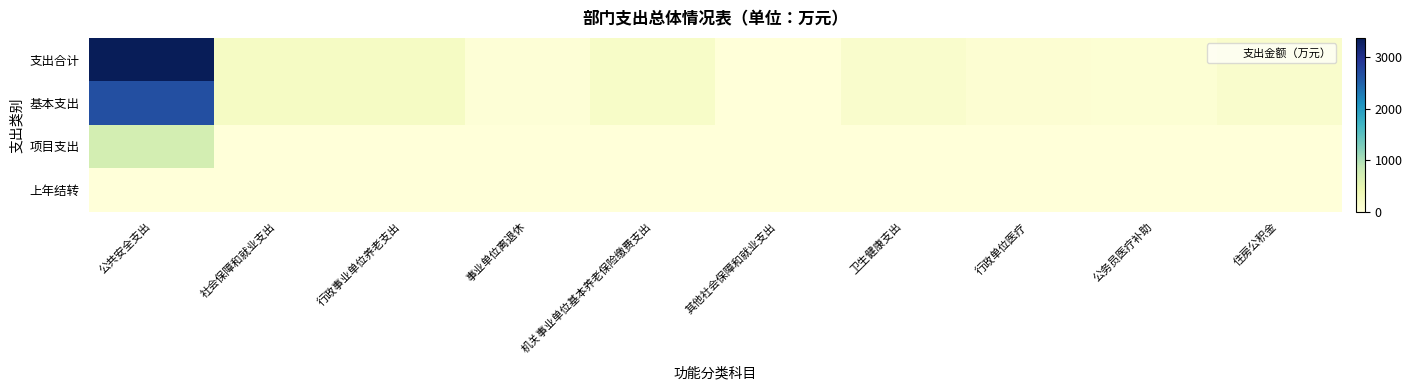

Which series has the widest spread of values?

支出合计